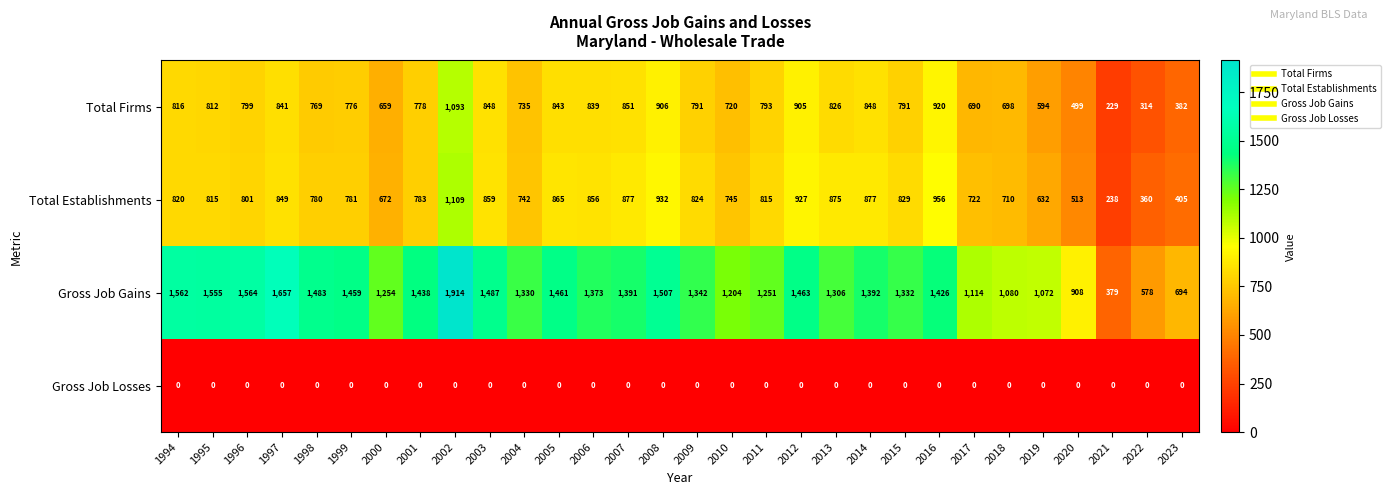

Is it true that Gross Job Losses equals 0 at 2006?

True